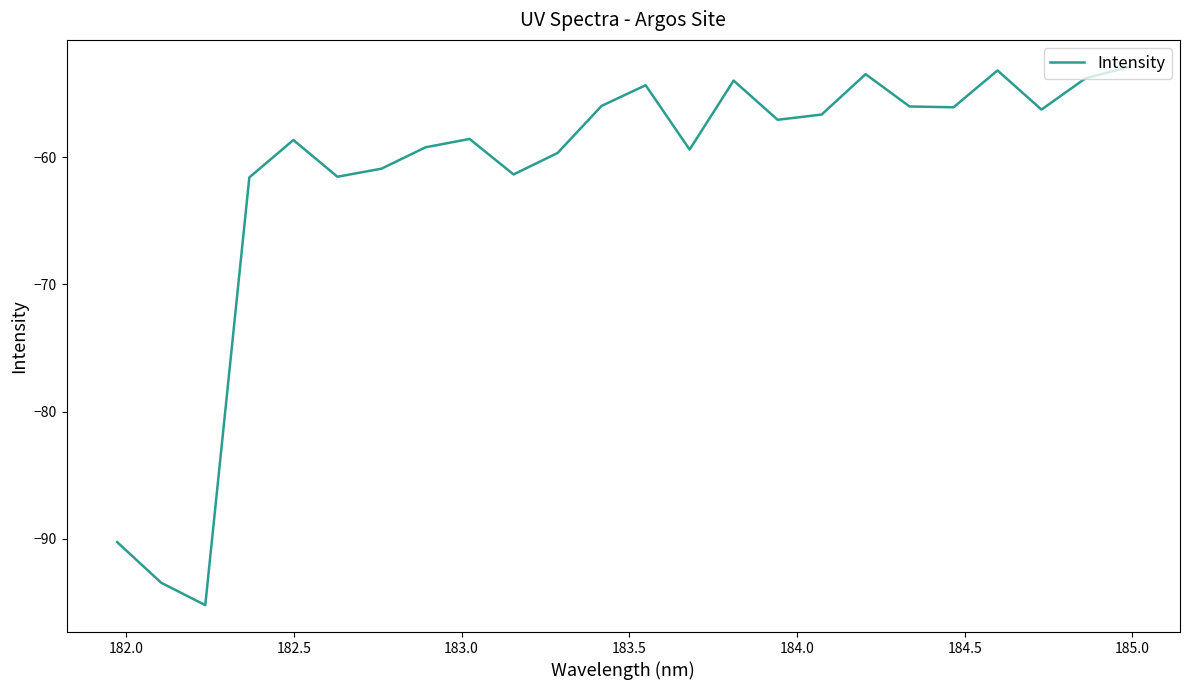

How many interior local peaks (higher than both neighbors) does the data have?

6